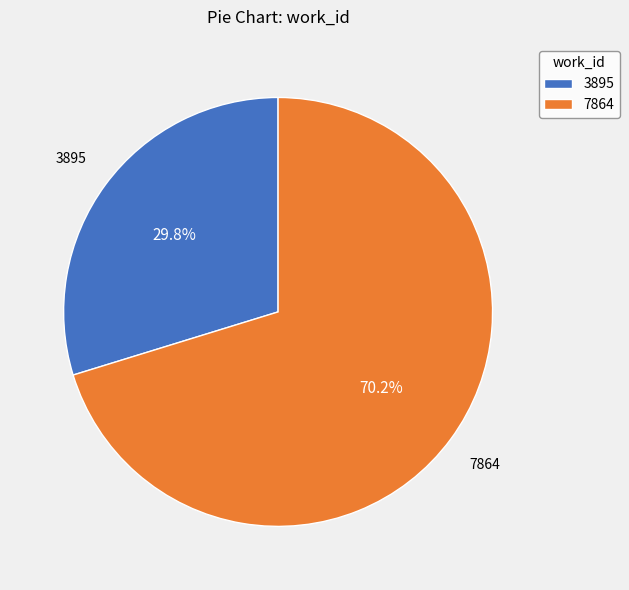

Which slice is the smallest?

3895